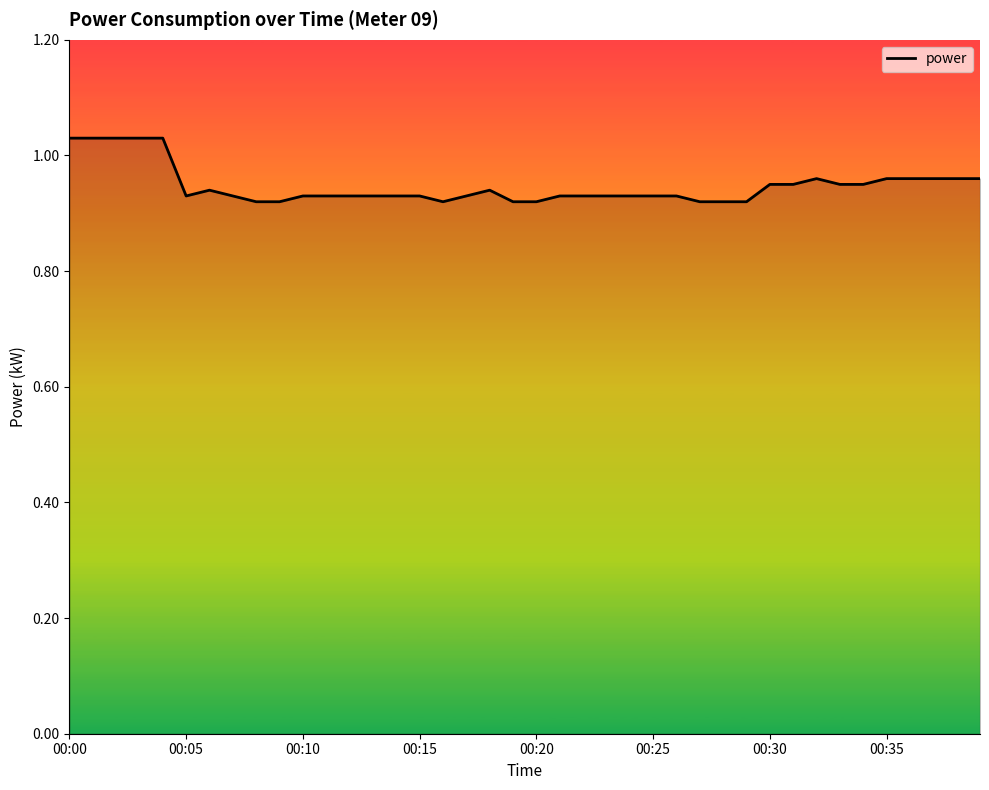

At which label is the value closest to 0?

8